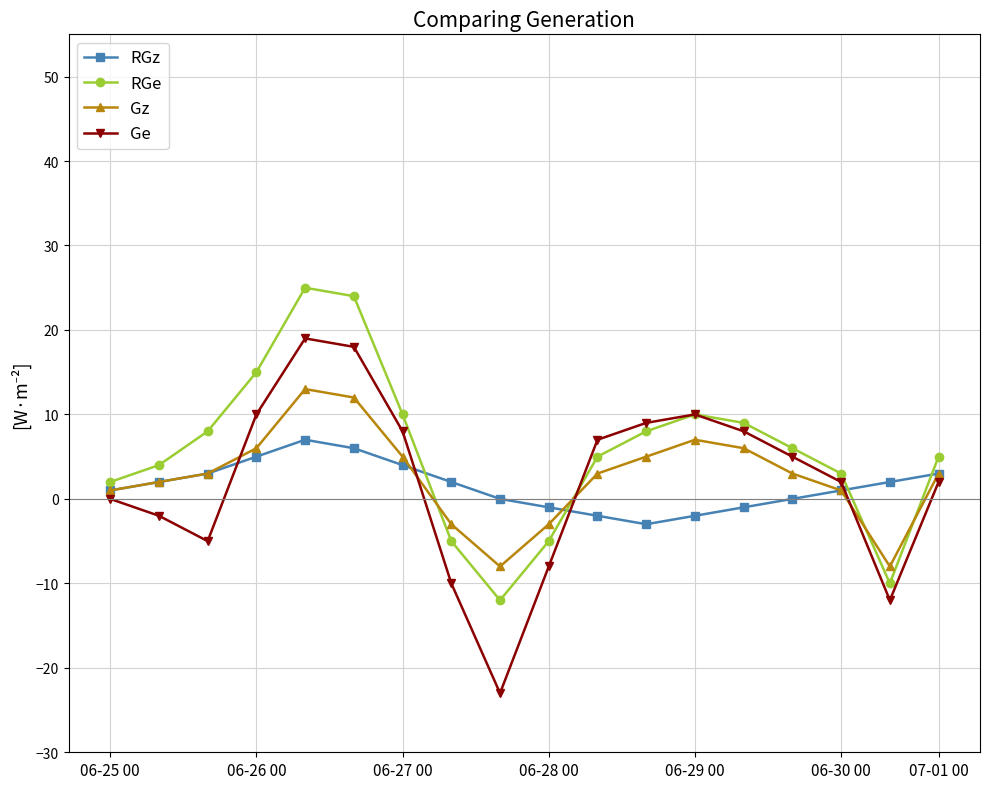

True or false: RGz and Ge cross at least once.

True